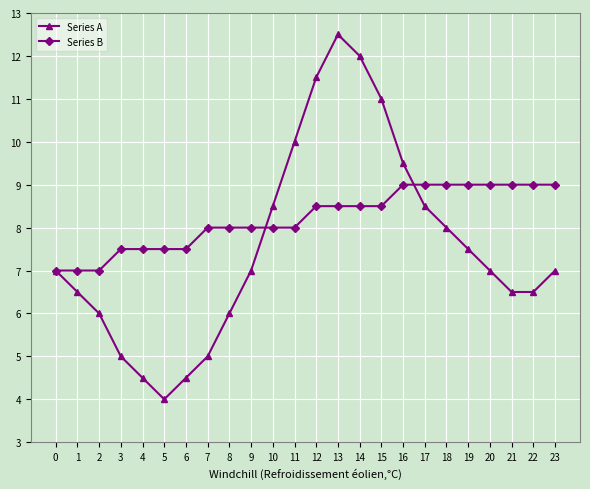

How many data points does each series have?

24